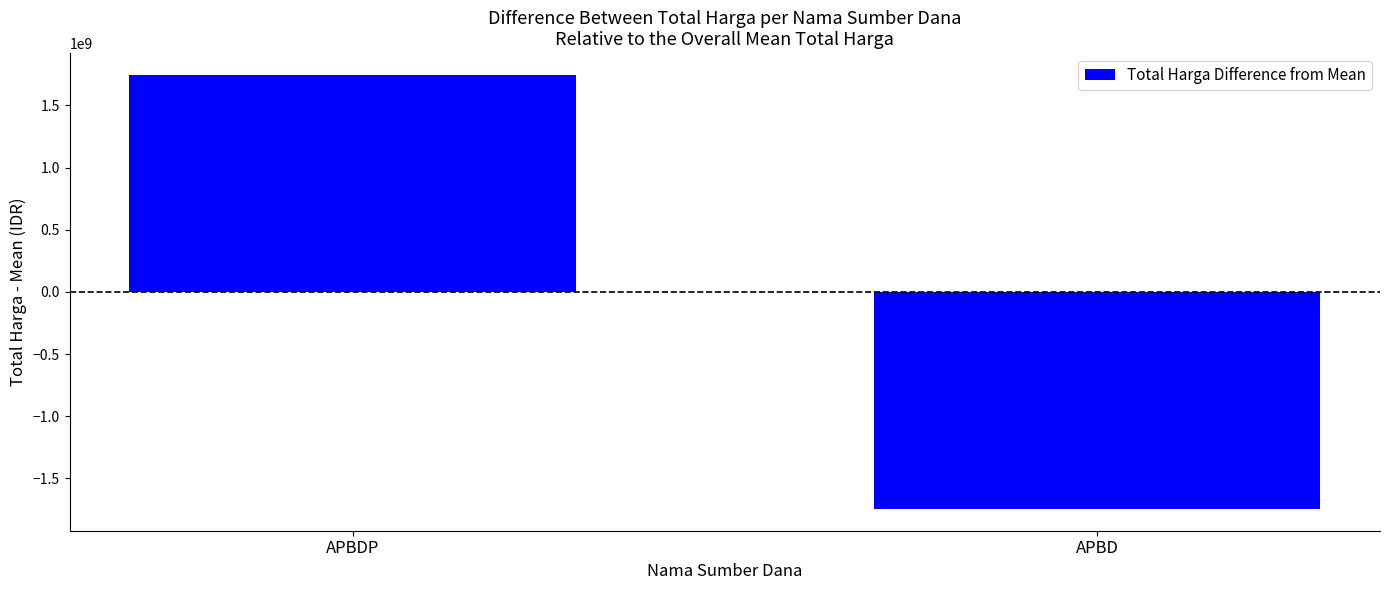

Count the number of data series in this chart.

1